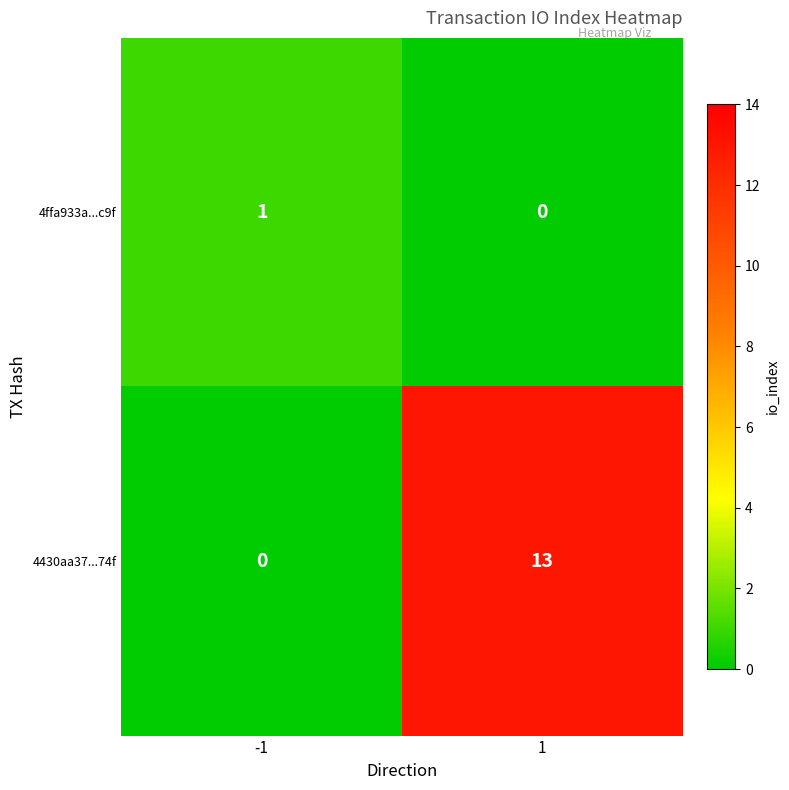

Reading left to right, what are all the values shown in this chart?

4ffa933a...c9f: 1	0
4430aa37...74f: 0	13